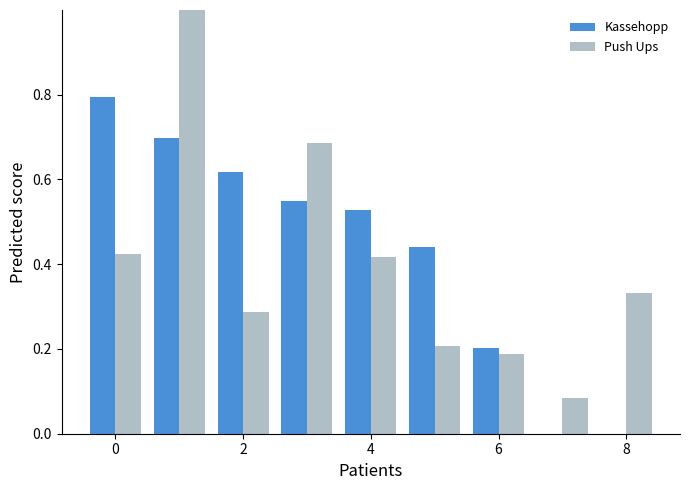

What is the maximum value for Kassehopp?

0.8